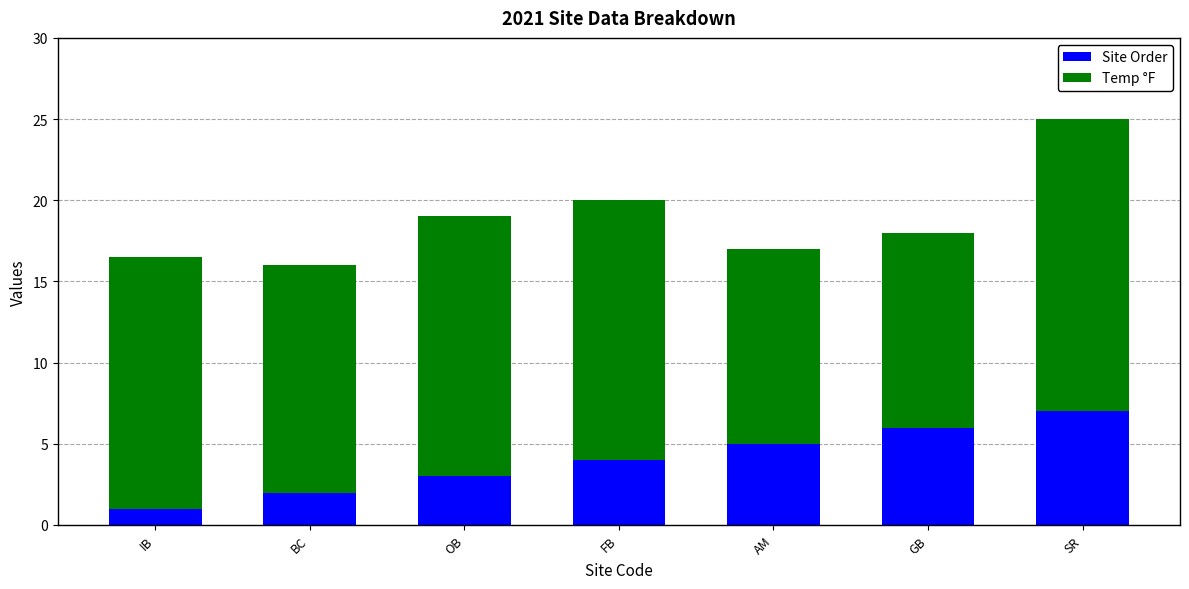

The value of Site Order at GB is 6.0. True or false?

True